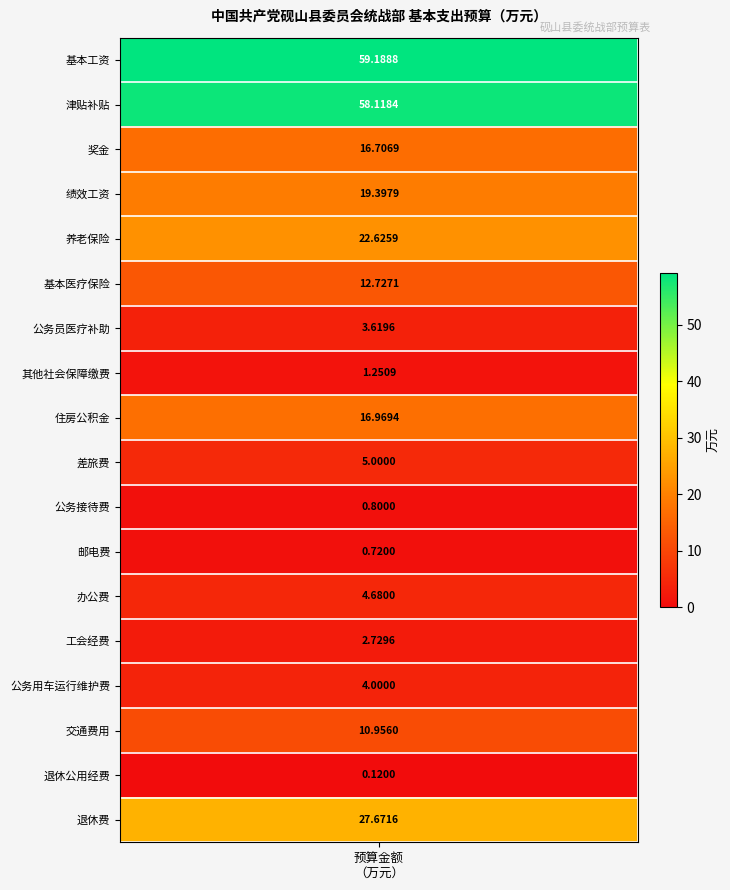

Where is the data nearest to the value 29?

17